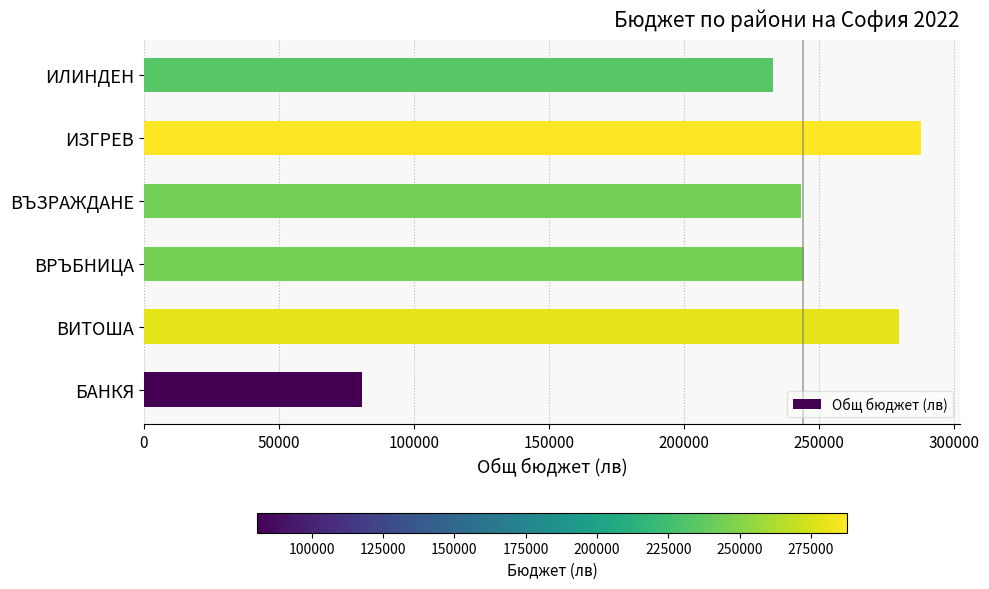

Approximately how many times larger is the value at ВИТОША compared to ВЪЗРАЖДАНЕ?

1.1